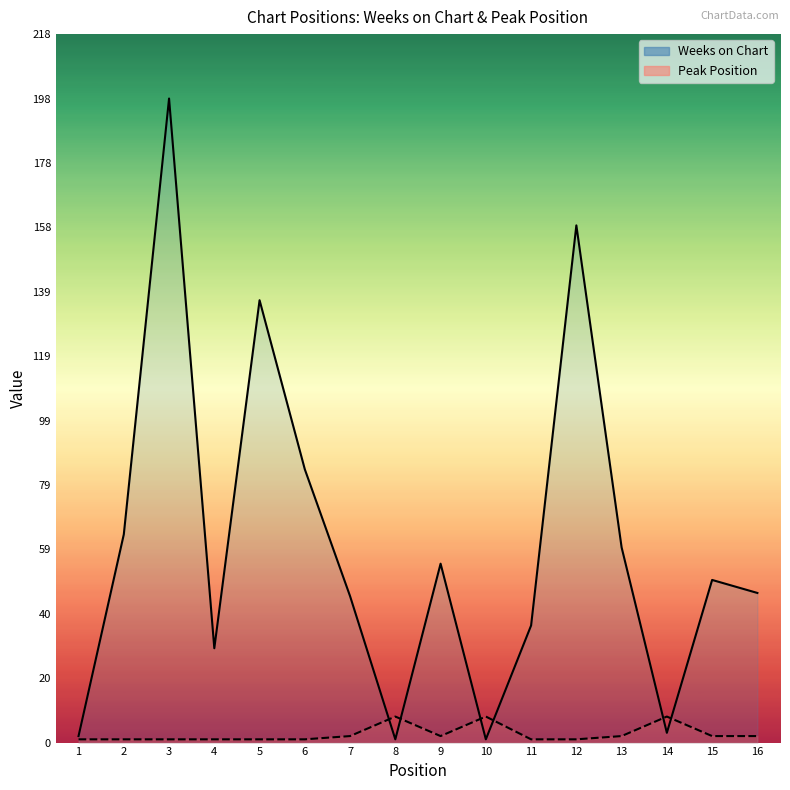

Reading left to right, list all the values displayed in this chart.

Weeks on Chart: 2	64	198	29	136	84	45	1	55	1	36	159	60	3	50	46
Peak Position: 1	1	1	1	1	1	2	8	2	8	1	1	2	8	2	2